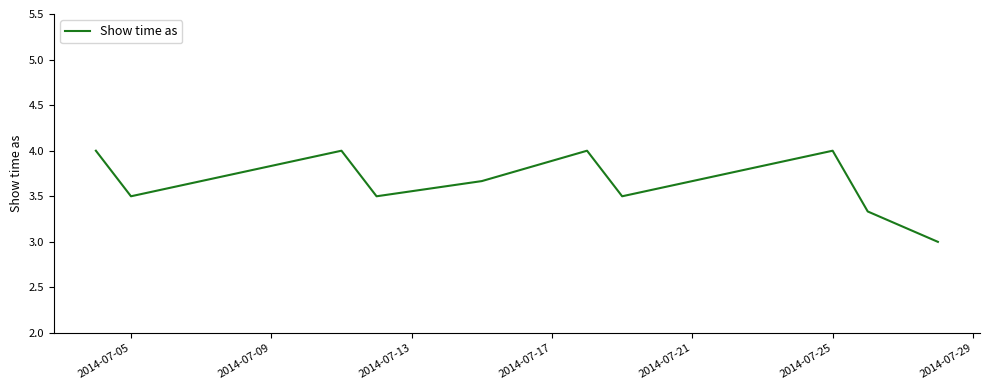

What is the difference between the maximum and minimum values?

1.0